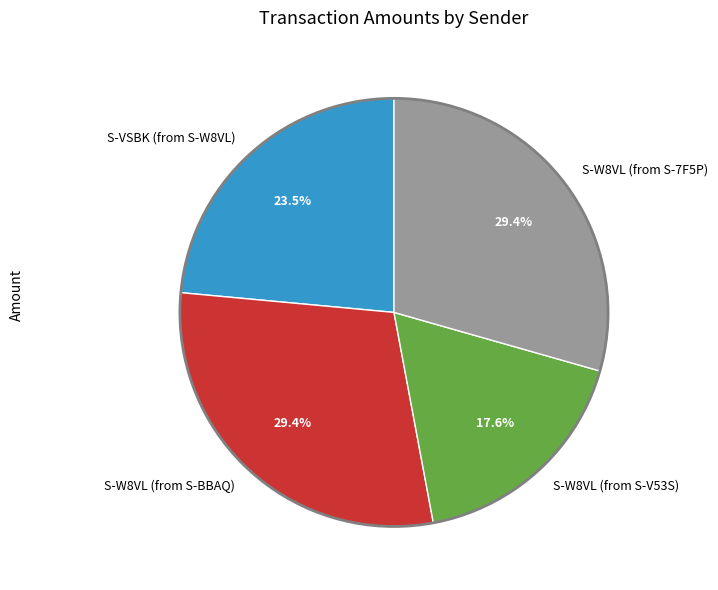

Which category has the smallest portion of the pie?

S-W8VL (from S-V53S)